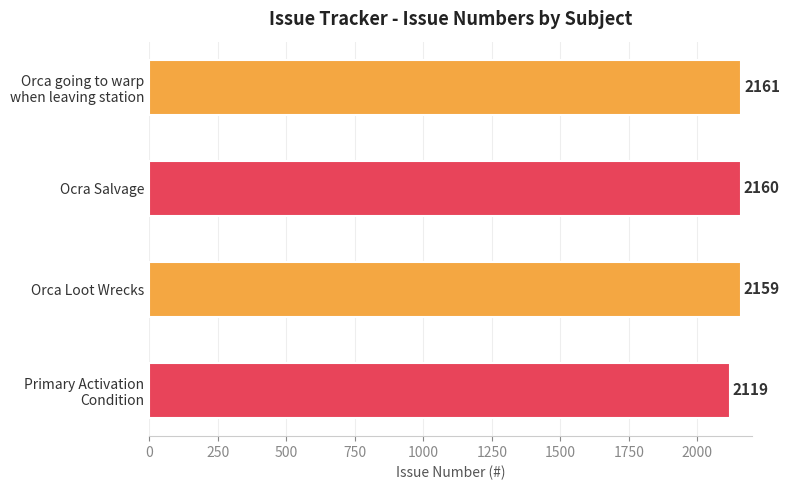

What is the ratio of the value at Orca Loot Wrecks to the value at Ocra Salvage?

1.0